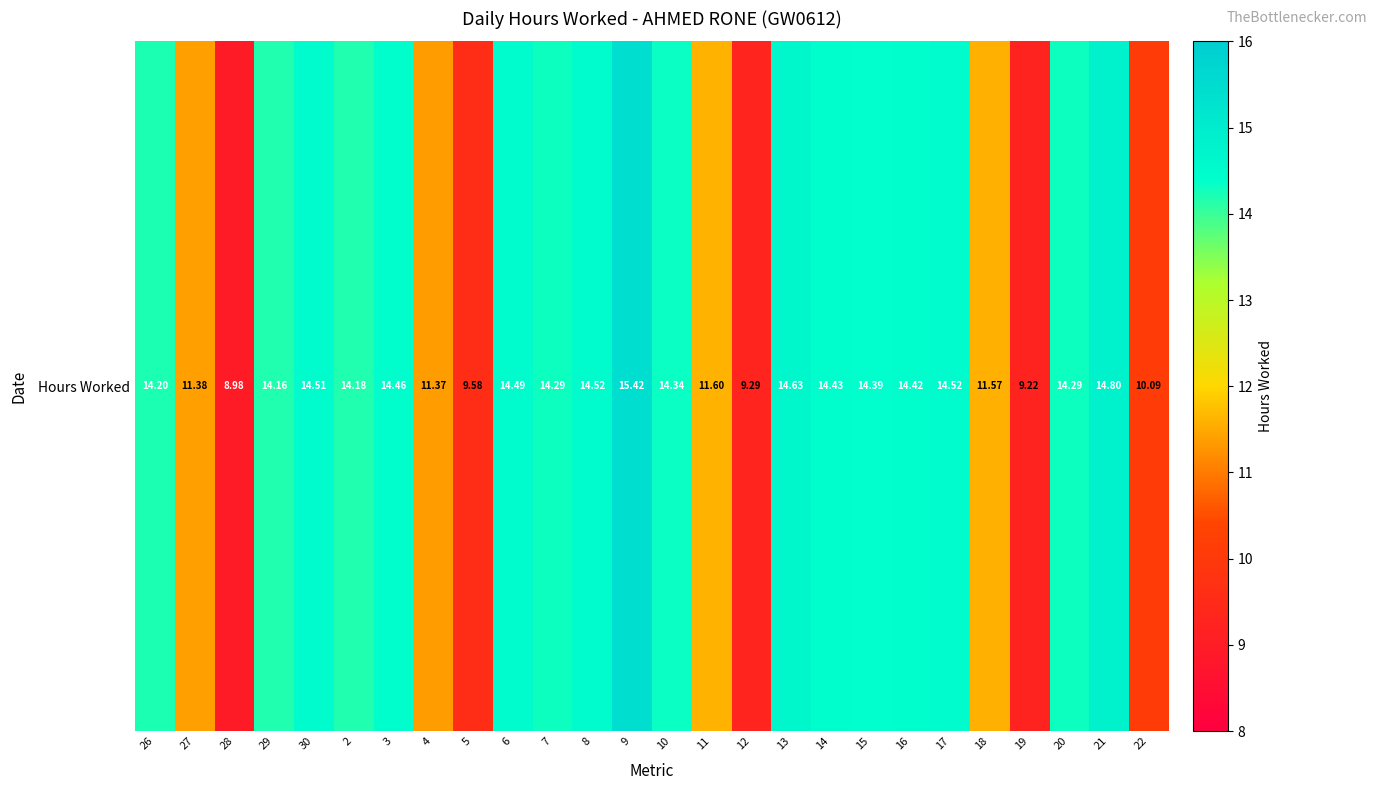

Approximately how many times larger is the value at 26 compared to 8?

1.0